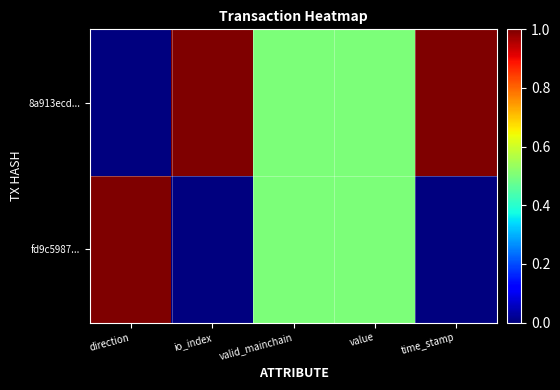

Reading left to right, what are all the values shown in this chart?

8a913ecd...: direction=0.0	io_index=1.0	valid_mainchain=0.5	value=0.5	time_stamp=1.0
fd9c5987...: direction=1.0	io_index=0.0	valid_mainchain=0.5	value=0.5	time_stamp=0.0